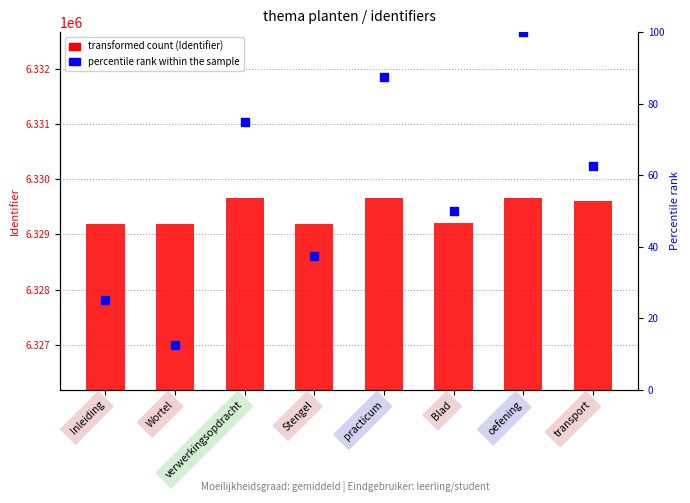

Which series contains the highest Y value?

transformed count